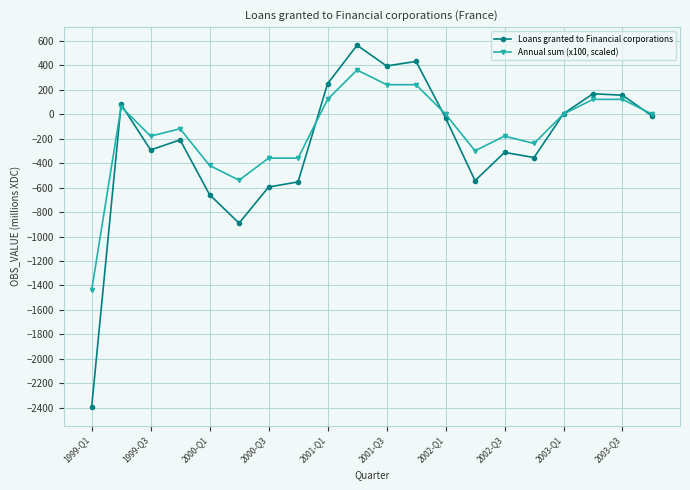

Which series has the largest total across all categories?

Annual sum (x100, scaled)